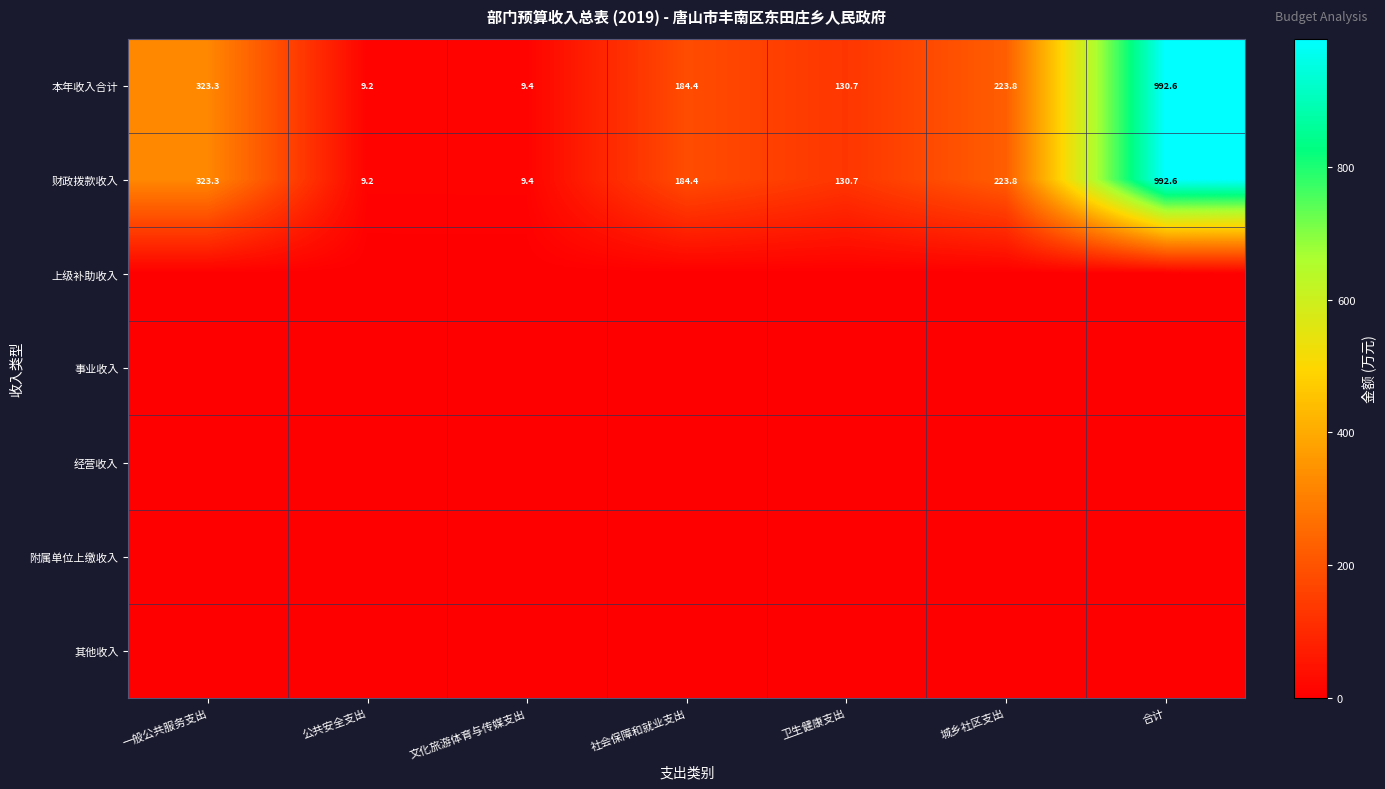

The value of 本年收入合计 at 一般公共服务支出 is 559.1. True or false?

False